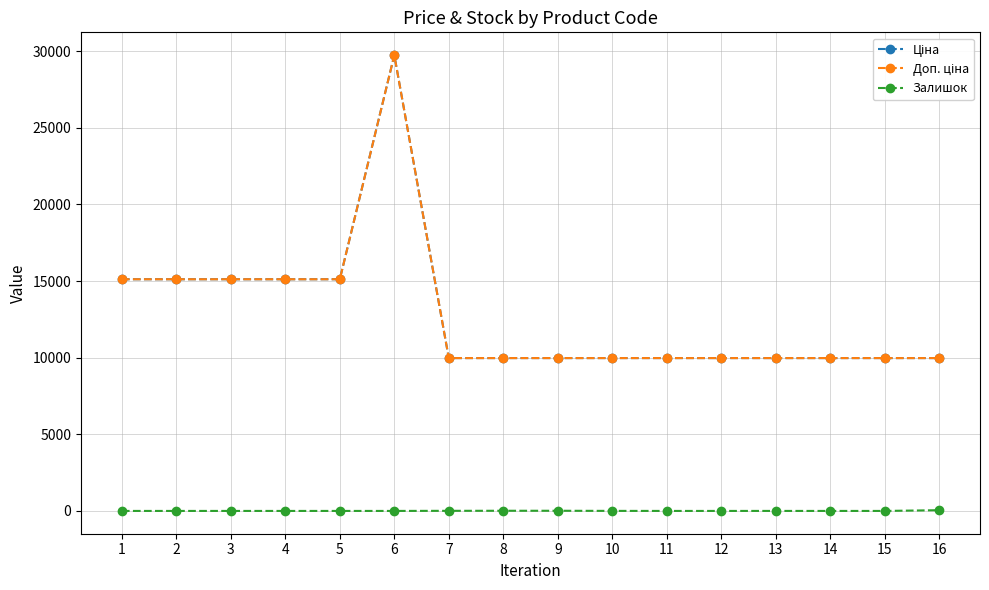

Does the chart have visible grid lines?

Yes